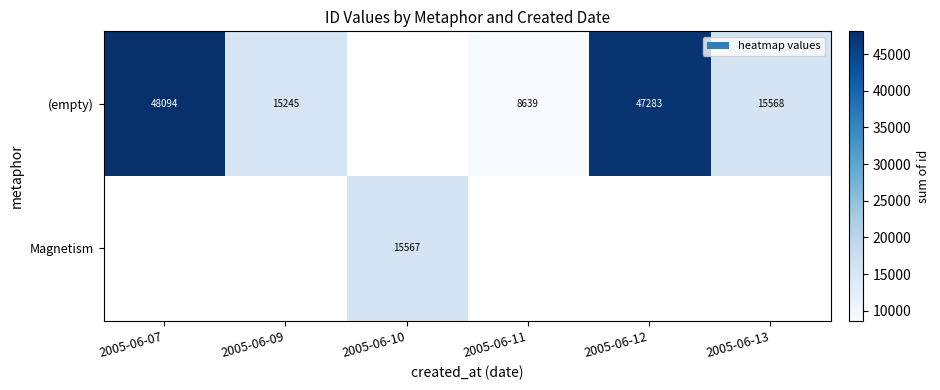

True or false: (empty) has a value of 15245 at 2005-06-09.

True